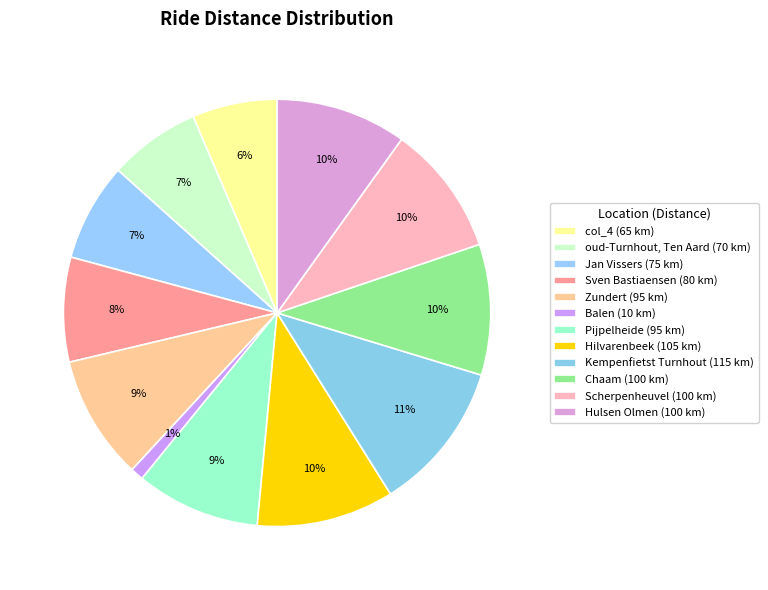

Which has a higher value, oud-Turnhout, Ten Aard or col_4?

oud-Turnhout, Ten Aard